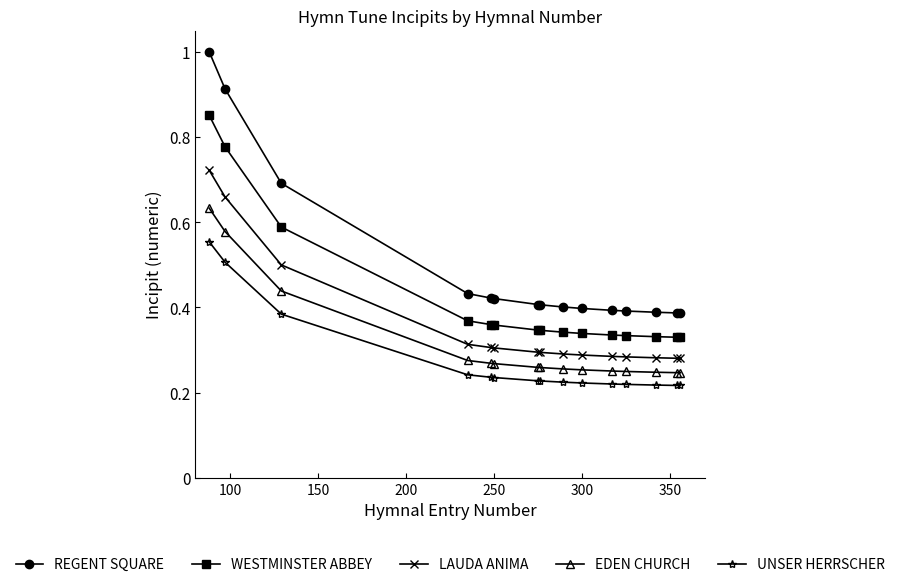

At how many categories does at least one series exceed 0?

15